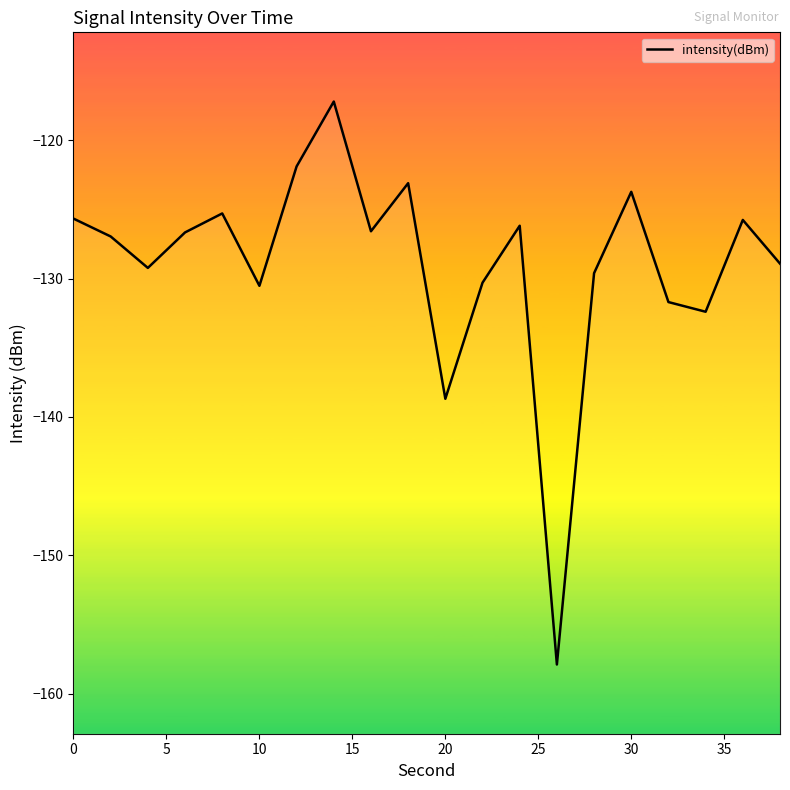

How many lines are shown in the chart?

1